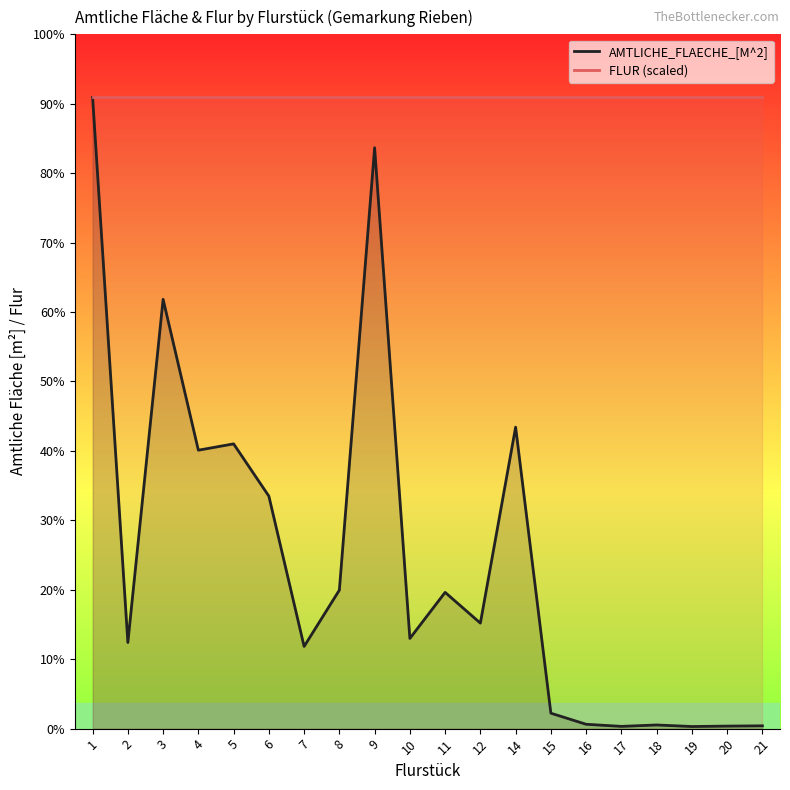

How many distinct data groups are displayed?

2